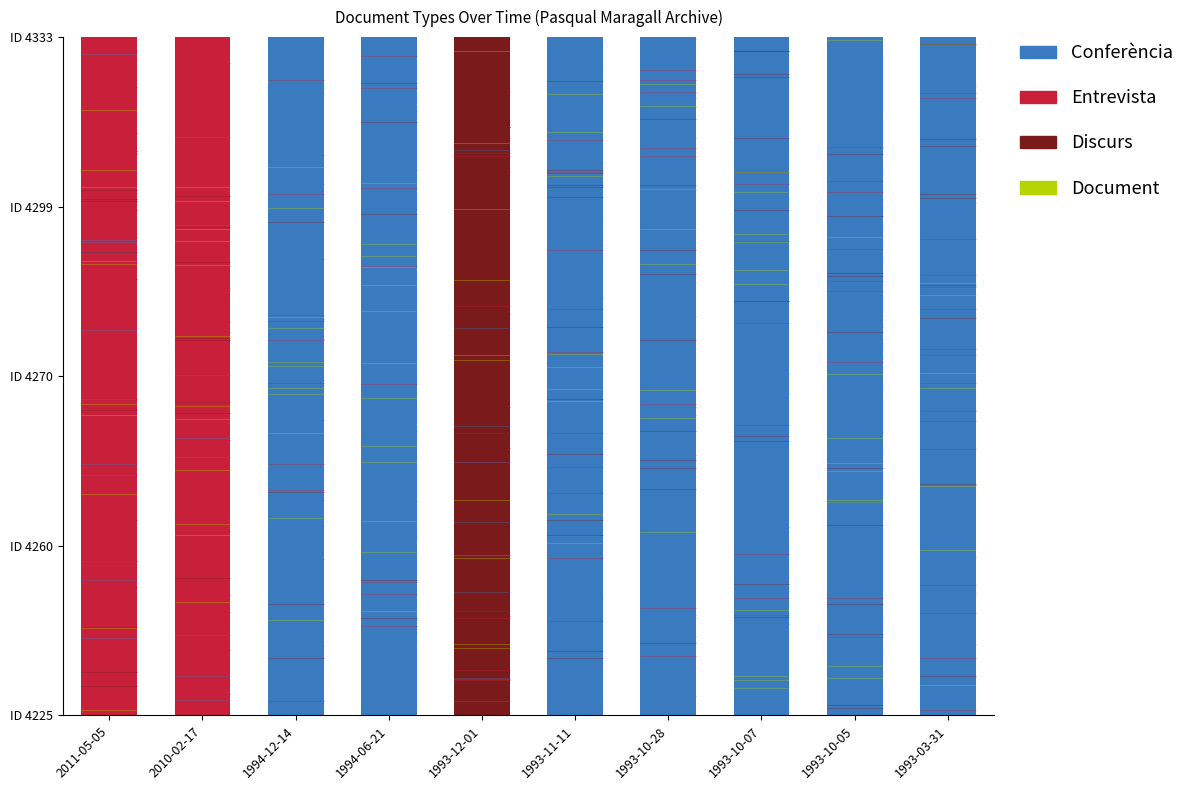

Are the bars grouped side by side (vs. stacked)?

No